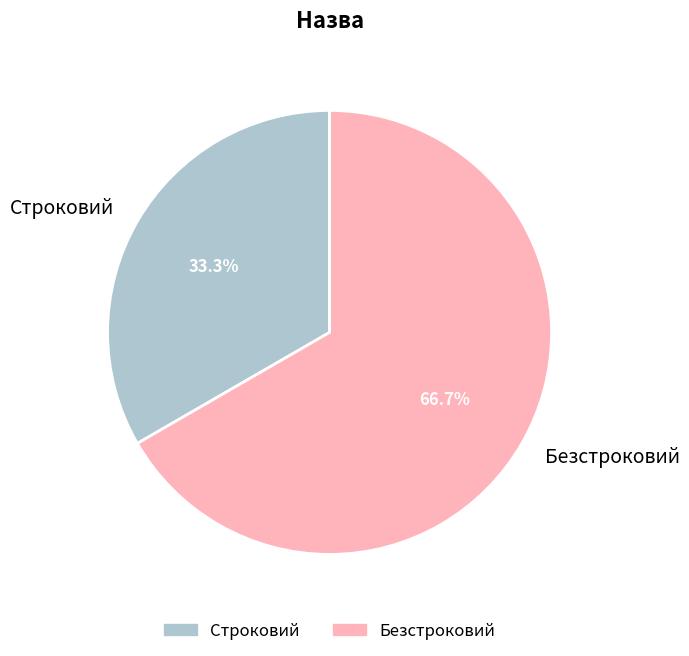

Which slice is the smallest?

Строковий